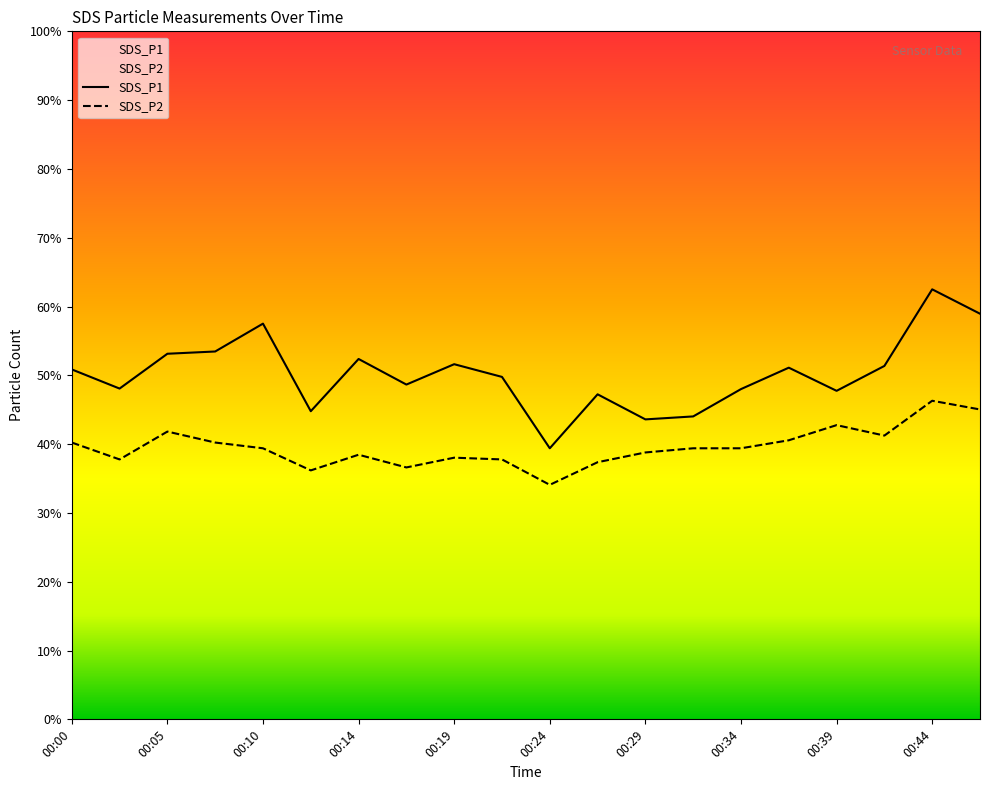

The SDS_P1 series shows 21.1 at 00:07. True or false?

True